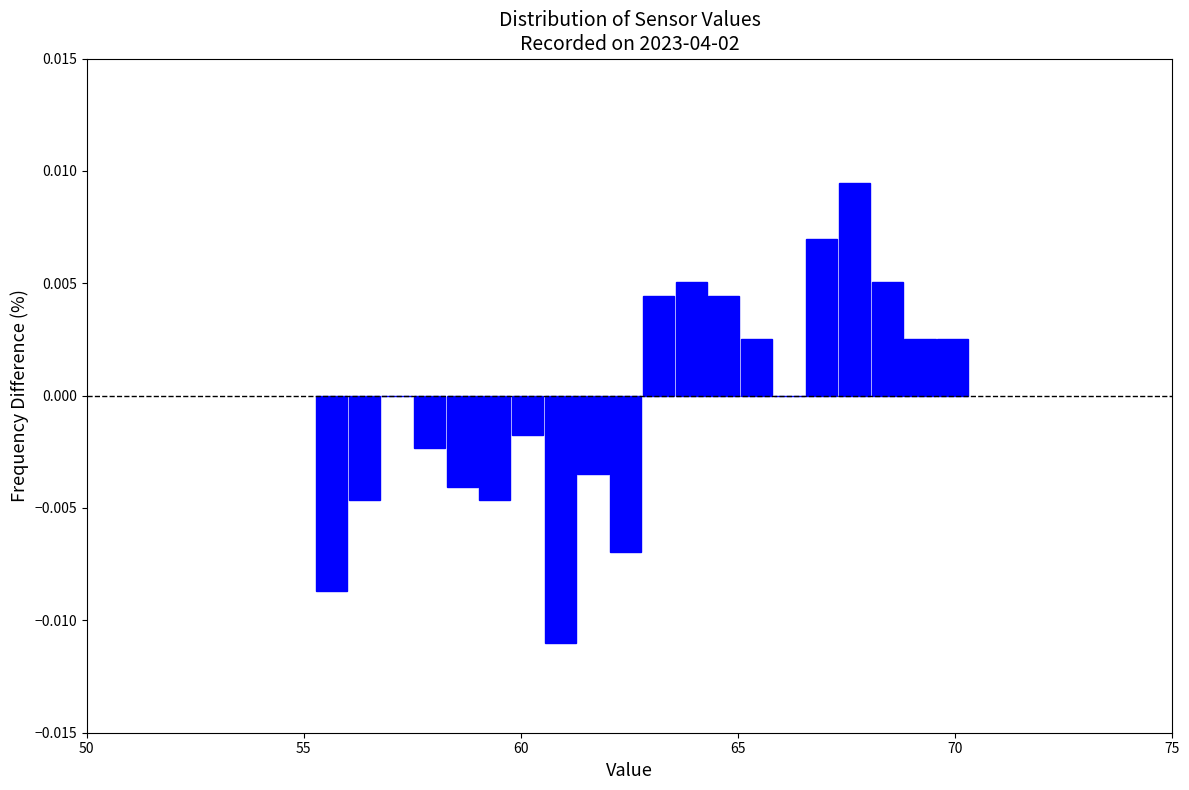

Around what value on the x-axis is the tallest bar? Give the approximate position of its centre, as read against the axis.

67.5